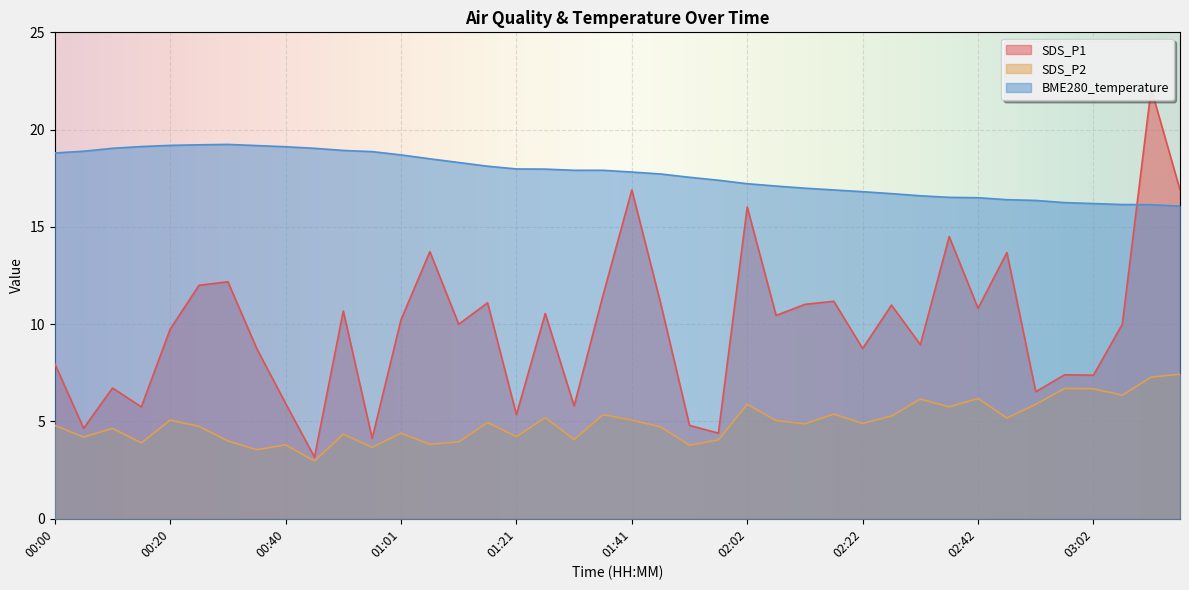

Which category has the lowest value across all series?

00:45